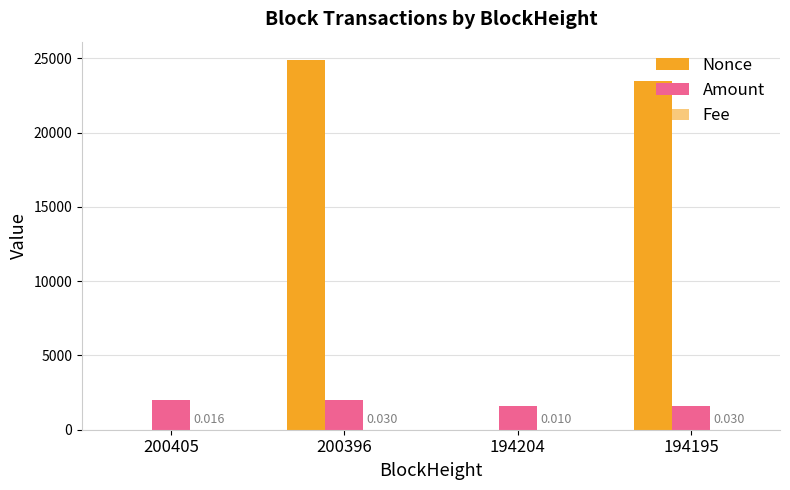

Reading left to right, list all the values displayed in this chart.

Nonce: 1.0	24882.0	0.0	23460.0
Amount: 2032.9	2032.9	1629.0	1630.0
Fee: 0.0	0.0	0.0	0.0